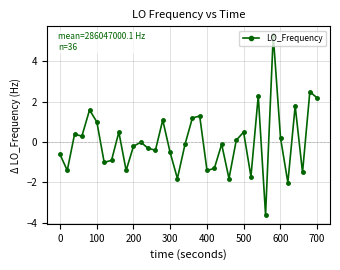

How many distinct data groups are displayed?

1